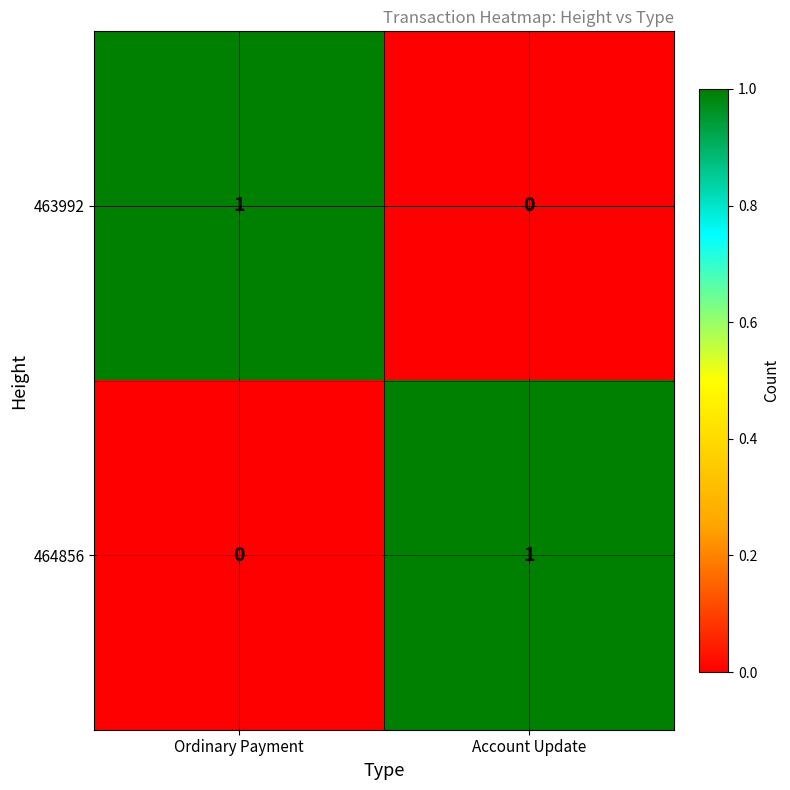

Is it true that 463992 equals -1 at Account Update?

False